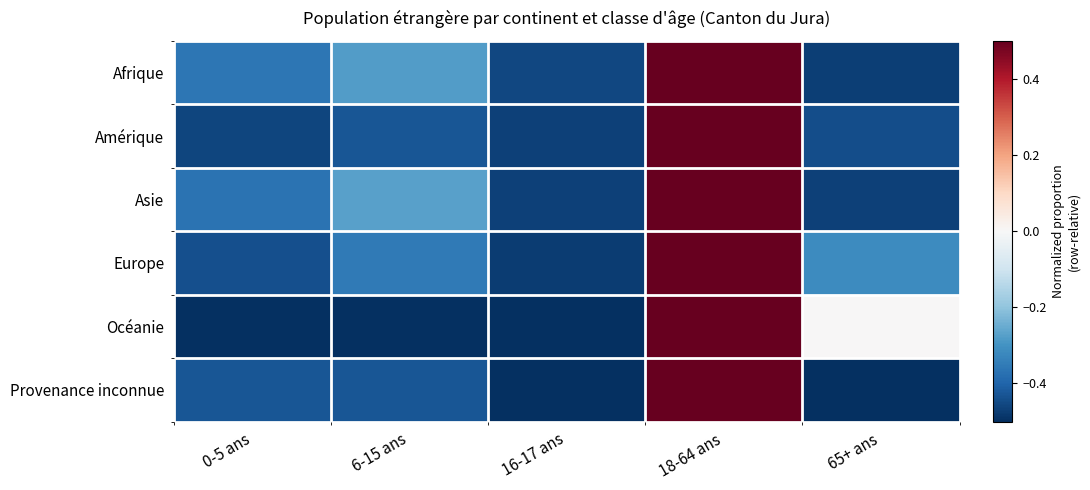

Reading left to right, transcribe all the data shown in this chart.

Afrique: 0-5 ans=-0.4	6-15 ans=-0.3	16-17 ans=-0.5	18-64 ans=0.5	65+ ans=-0.5
Amérique: 0-5 ans=-0.5	6-15 ans=-0.4	16-17 ans=-0.5	18-64 ans=0.5	65+ ans=-0.4
Asie: 0-5 ans=-0.4	6-15 ans=-0.3	16-17 ans=-0.5	18-64 ans=0.5	65+ ans=-0.5
Europe: 0-5 ans=-0.4	6-15 ans=-0.4	16-17 ans=-0.5	18-64 ans=0.5	65+ ans=-0.3
Océanie: 0-5 ans=-0.5	6-15 ans=-0.5	16-17 ans=-0.5	18-64 ans=0.5	65+ ans=0.0
Provenance inconnue: 0-5 ans=-0.4	6-15 ans=-0.4	16-17 ans=-0.5	18-64 ans=0.5	65+ ans=-0.5